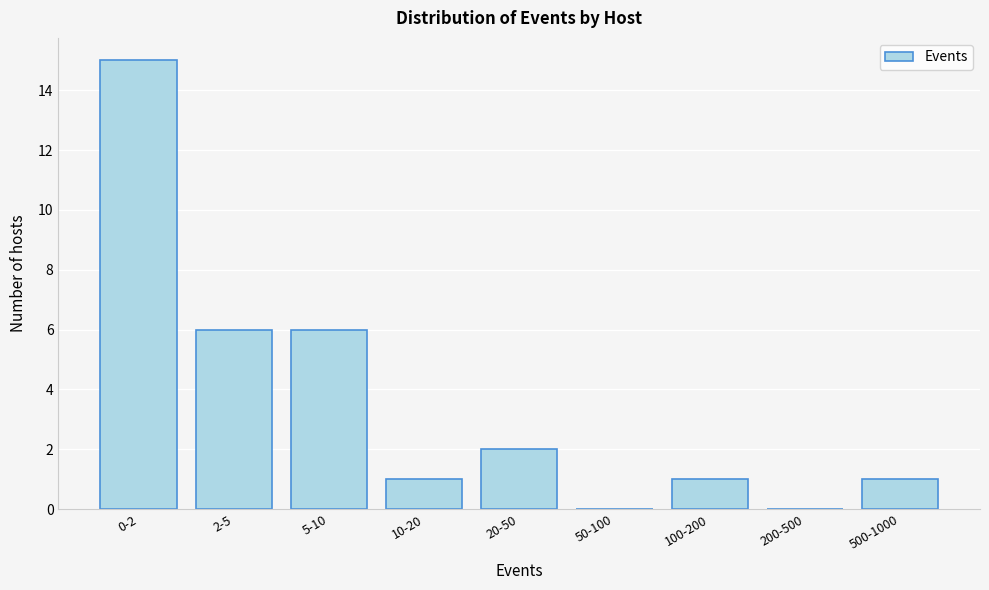

Reading right to left, extract all data points from this chart.

500-1000=1	200-500=0	100-200=1	50-100=0	20-50=2	10-20=1	5-10=6	2-5=6	0-2=15